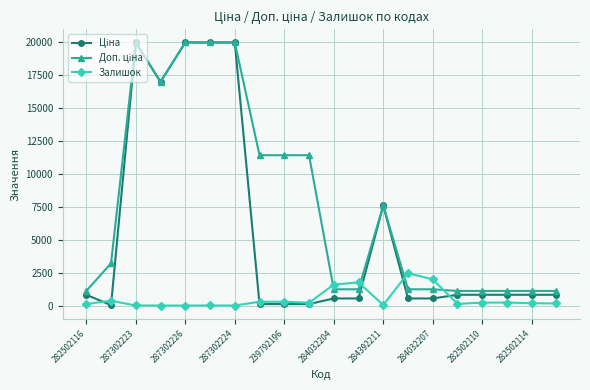

True or false: Залишок has a value of 178.0 at 282502114.

True